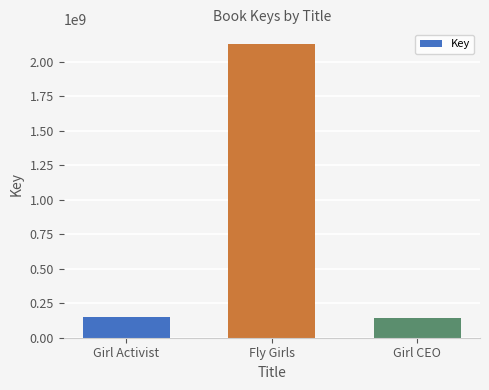

Reading left to right, extract all data points from this chart.

150791617	2128822898	140002597